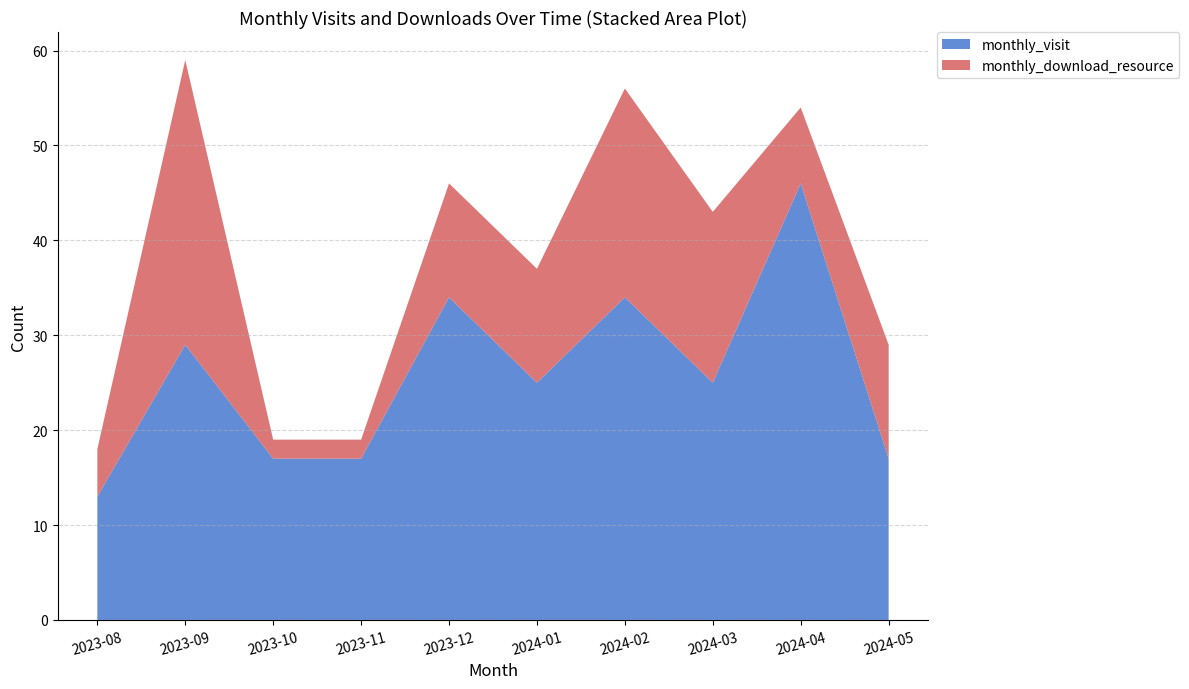

Reading left to right, extract all data points from this chart.

monthly_visit: 2023-08=13	2023-09=29	2023-10=17	2023-11=17	2023-12=34	2024-01=25	2024-02=34	2024-03=25	2024-04=46	2024-05=17
monthly_download_resource: 2023-08=5	2023-09=30	2023-10=2	2023-11=2	2023-12=12	2024-01=12	2024-02=22	2024-03=18	2024-04=8	2024-05=12